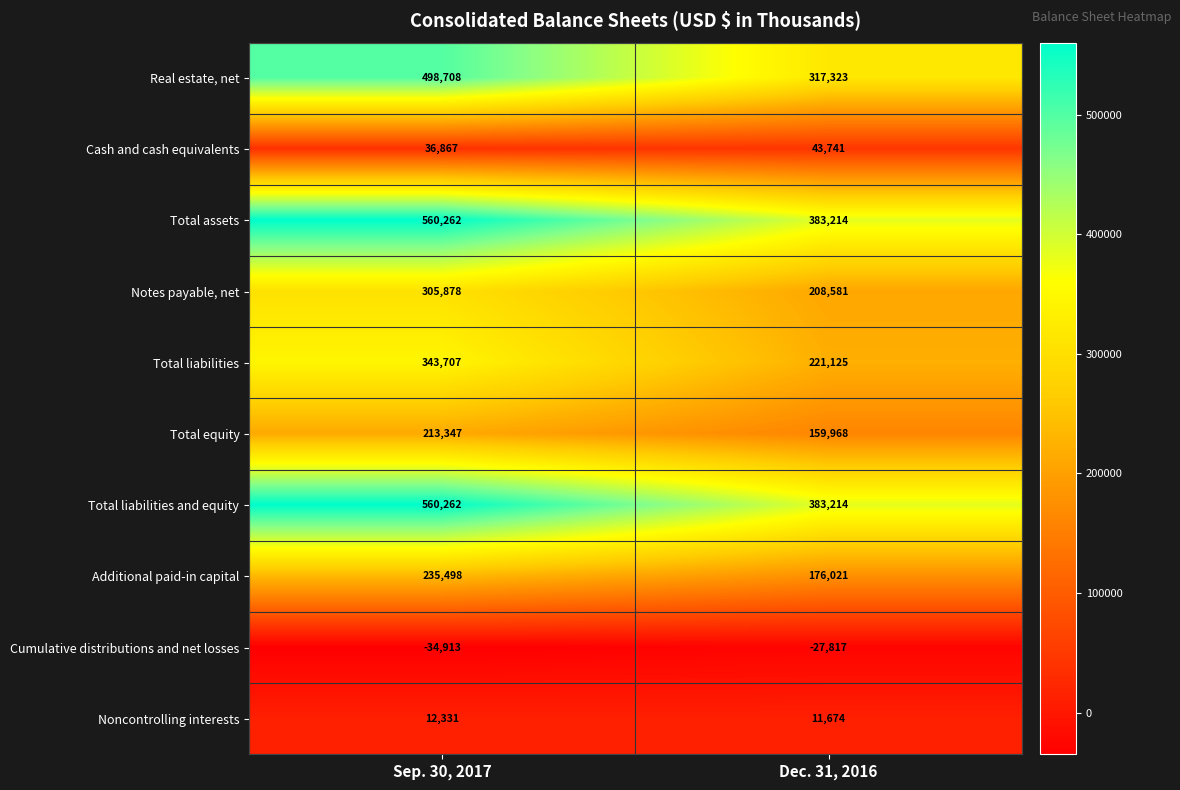

List the labels in order of Noncontrolling interests value, largest first.

Sep. 30, 2017, Dec. 31, 2016